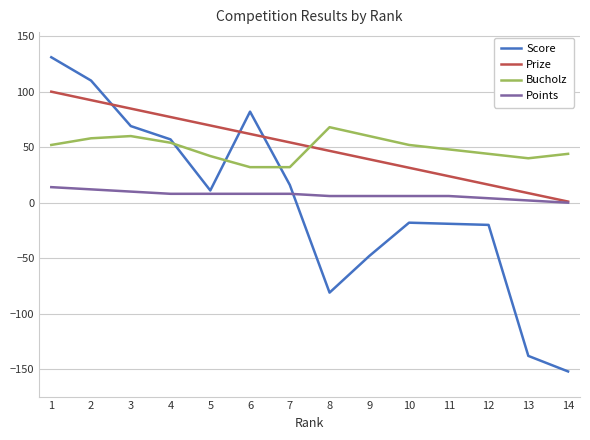

Does the chart display data point markers on the line(s)?

No